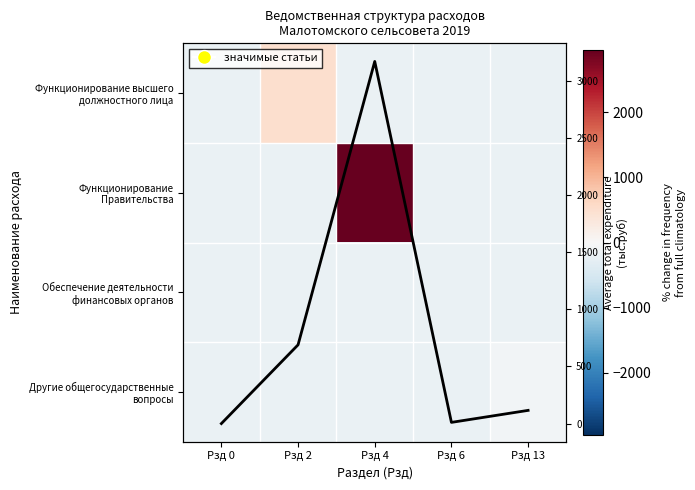

At which label is Total expenditure (тыс.руб) closest to 1583?

Рзд 2